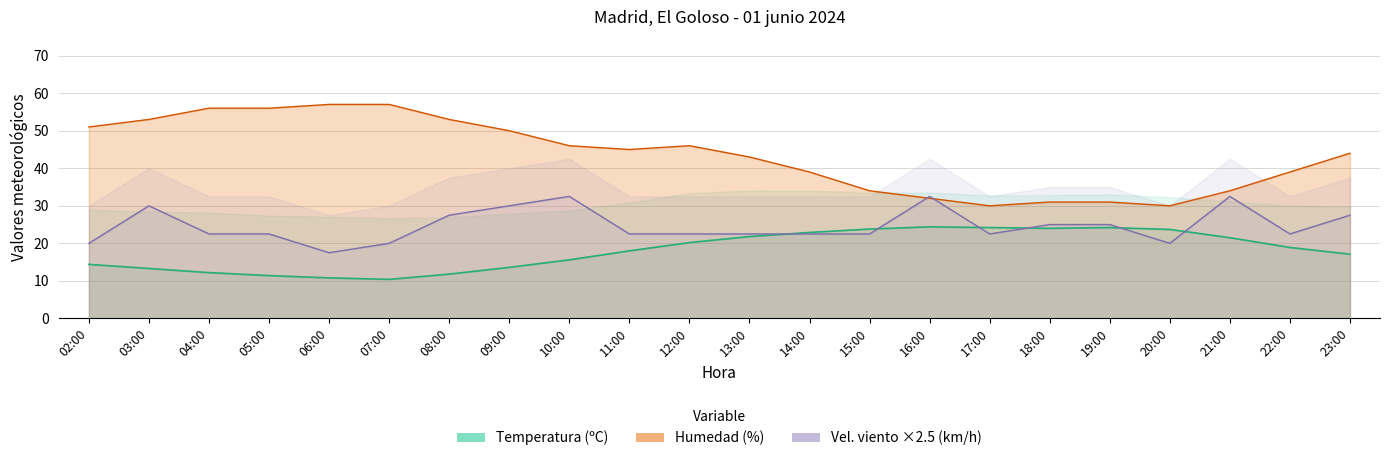

How many data points in Velocidad del viento (km/h) are less than 22?

4